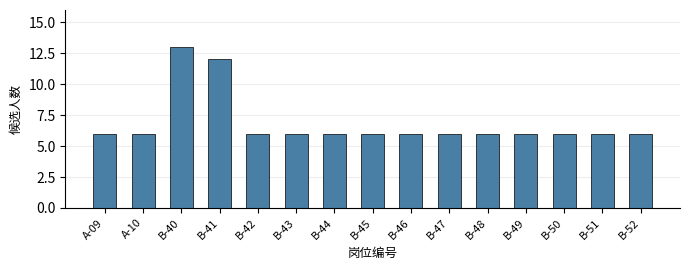

Reading left to right, what are all the values shown in this chart?

A-09=6	A-10=6	B-40=13	B-41=12	B-42=6	B-43=6	B-44=6	B-45=6	B-46=6	B-47=6	B-48=6	B-49=6	B-50=6	B-51=6	B-52=6